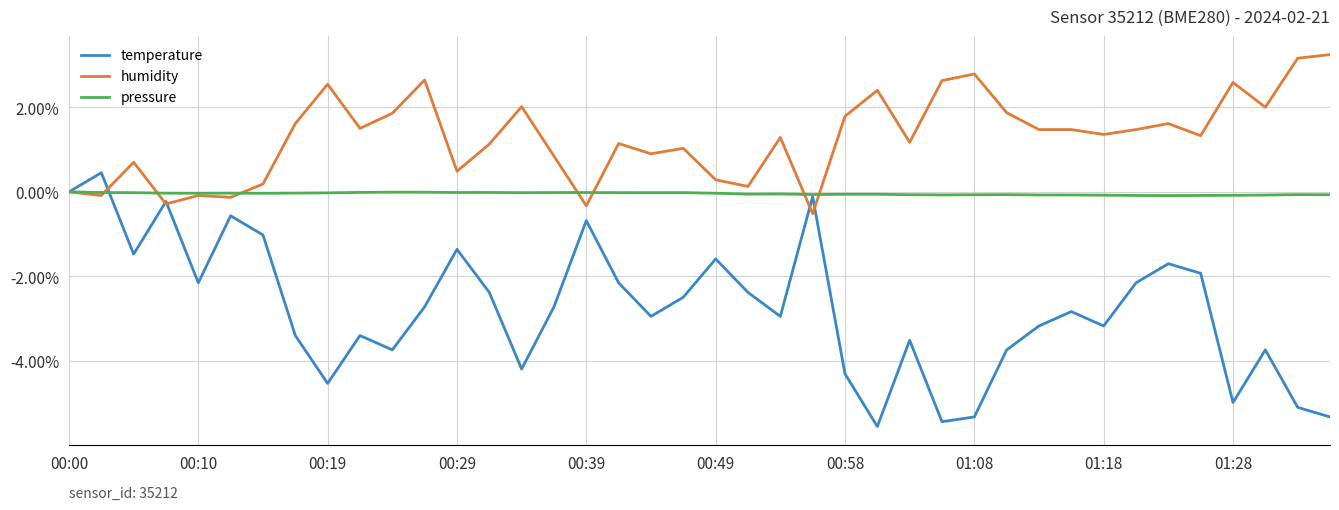

Which series has the largest total across all categories?

humidity